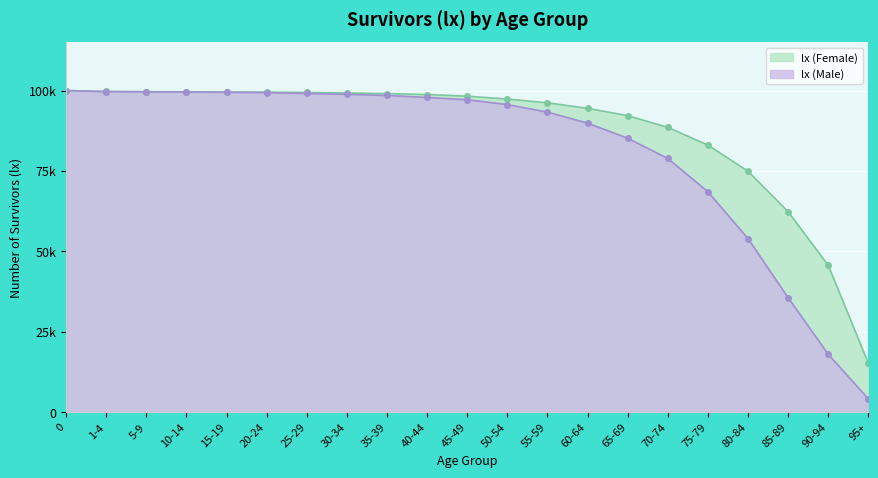

Rank the categories by lx (Male) value from lowest to highest.

95+, 90-94, 85-89, 80-84, 75-79, 70-74, 65-69, 60-64, 55-59, 50-54, 45-49, 40-44, 35-39, 30-34, 25-29, 20-24, 15-19, 10-14, 5-9, 1-4, 0